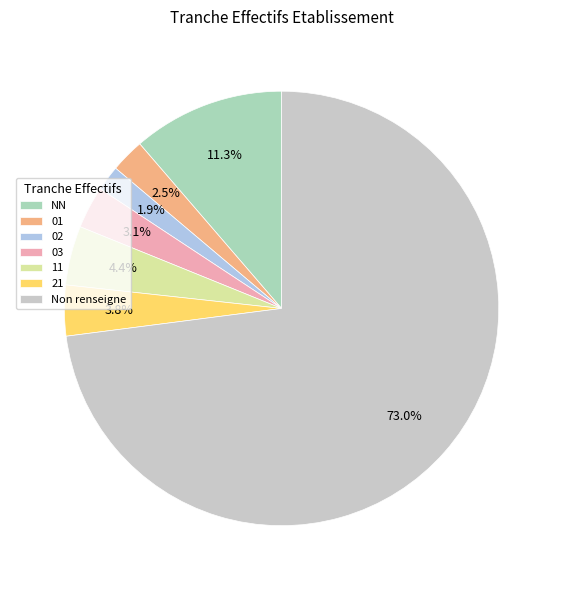

To the nearest percent, what is the difference between the largest and smallest slice percentages?

71%